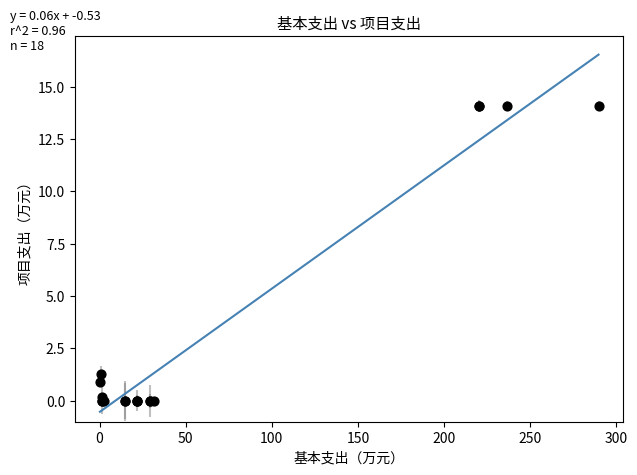

What Y value in the scatter plot is closest to 7?

1.3